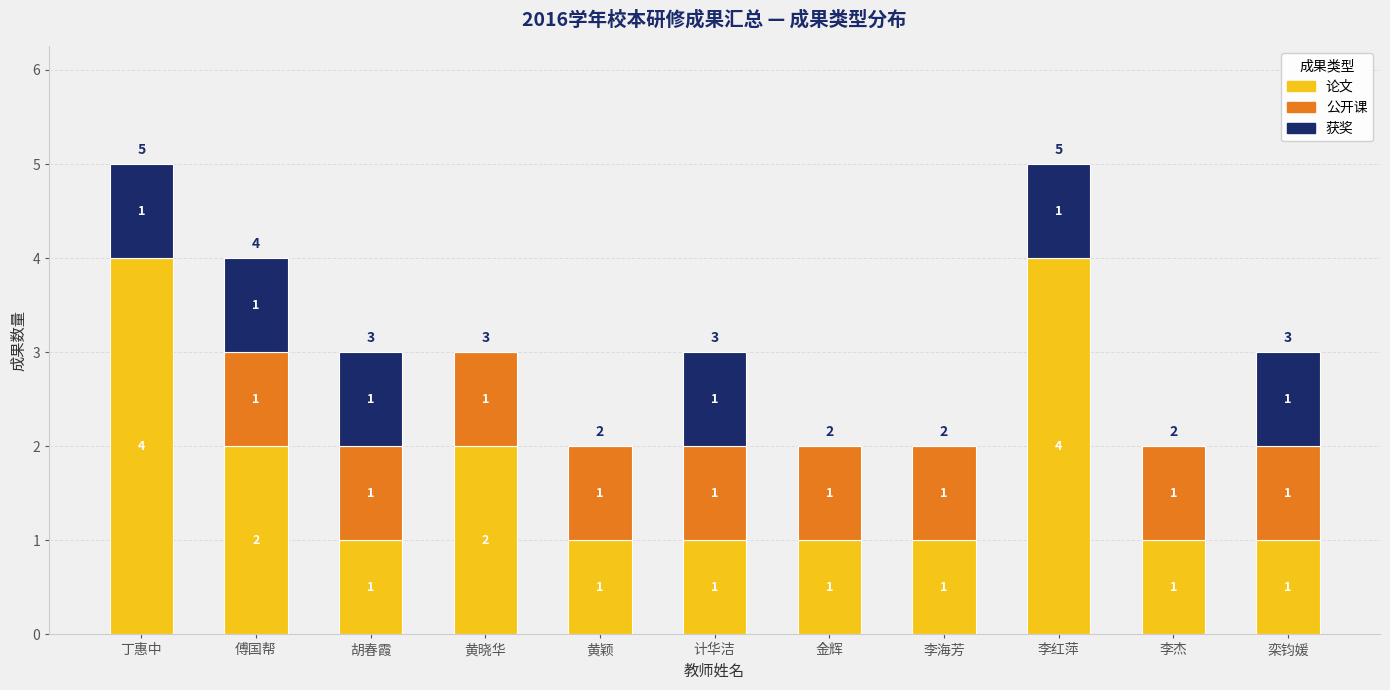

Are the bars grouped side by side (vs. stacked)?

No